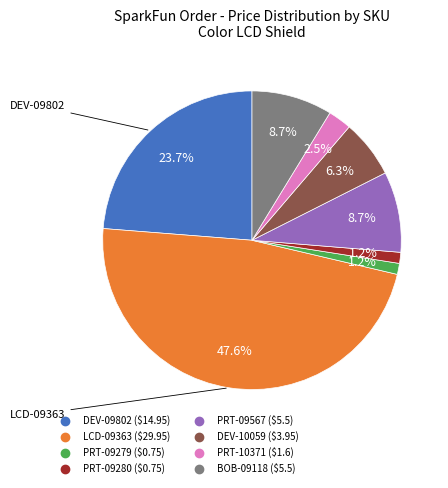

How many slices are in this pie chart?

8